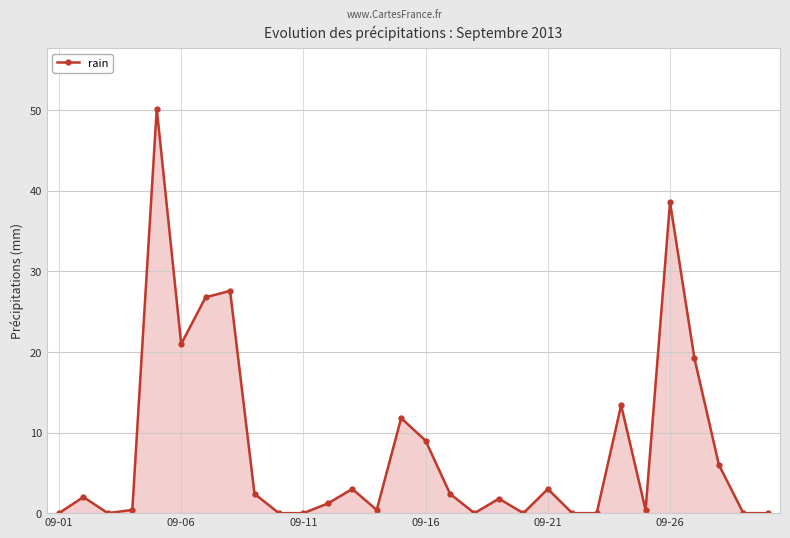

What is the value of the 2nd point from the left?

2.0